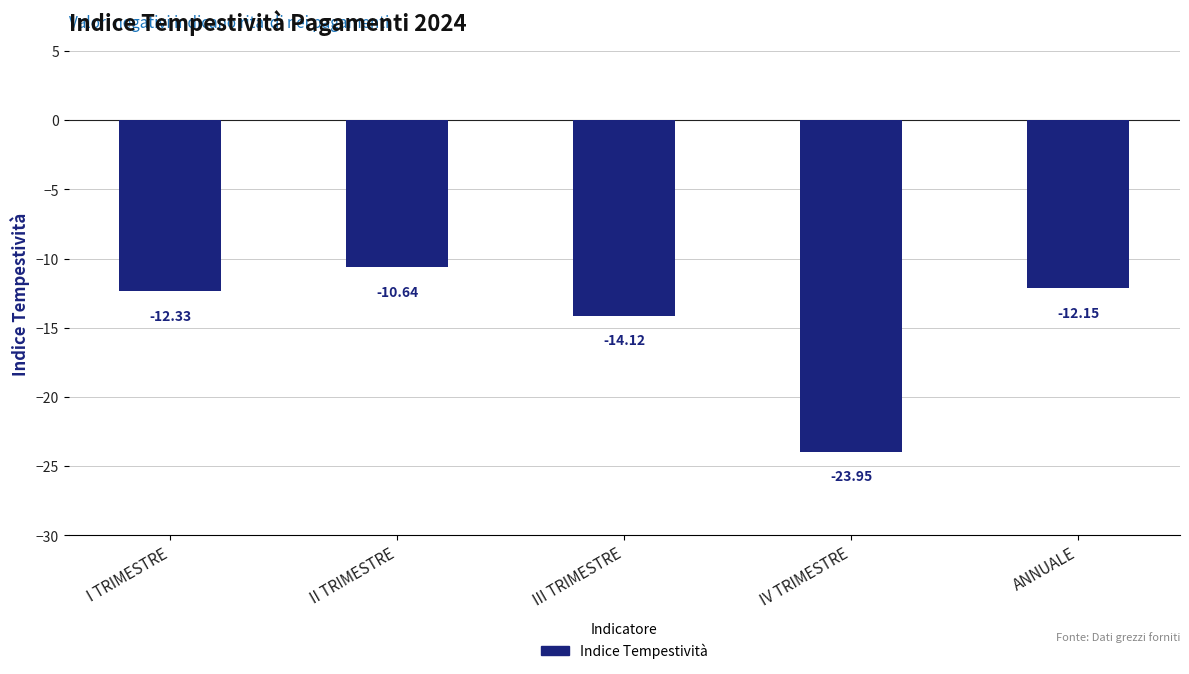

At which label does the data first exceed -12?

II TRIMESTRE